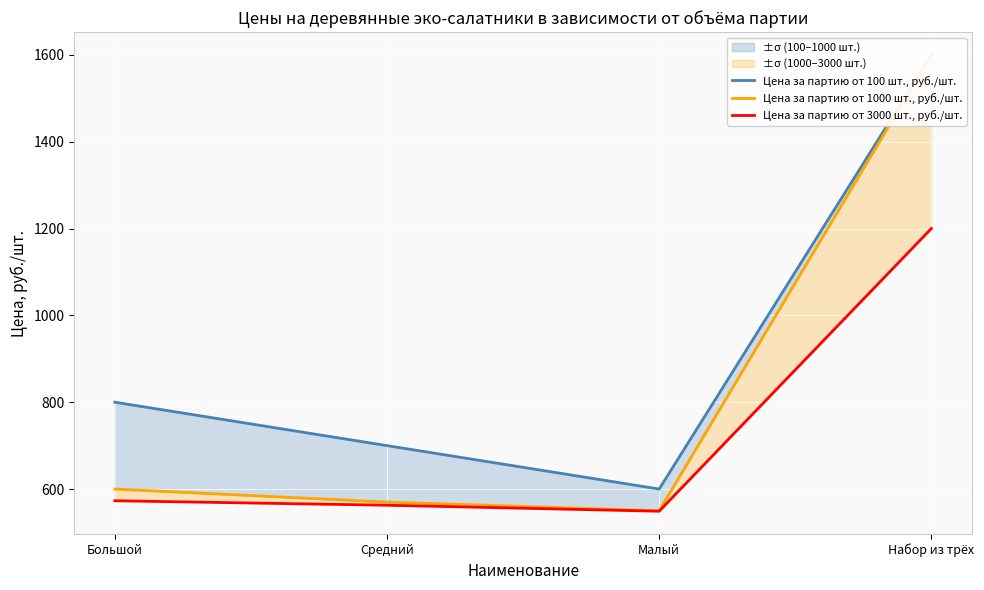

True or false: Цена за партию от 1000 шт., руб./шт. and Цена за партию от 100 шт., руб./шт. cross at least once.

False